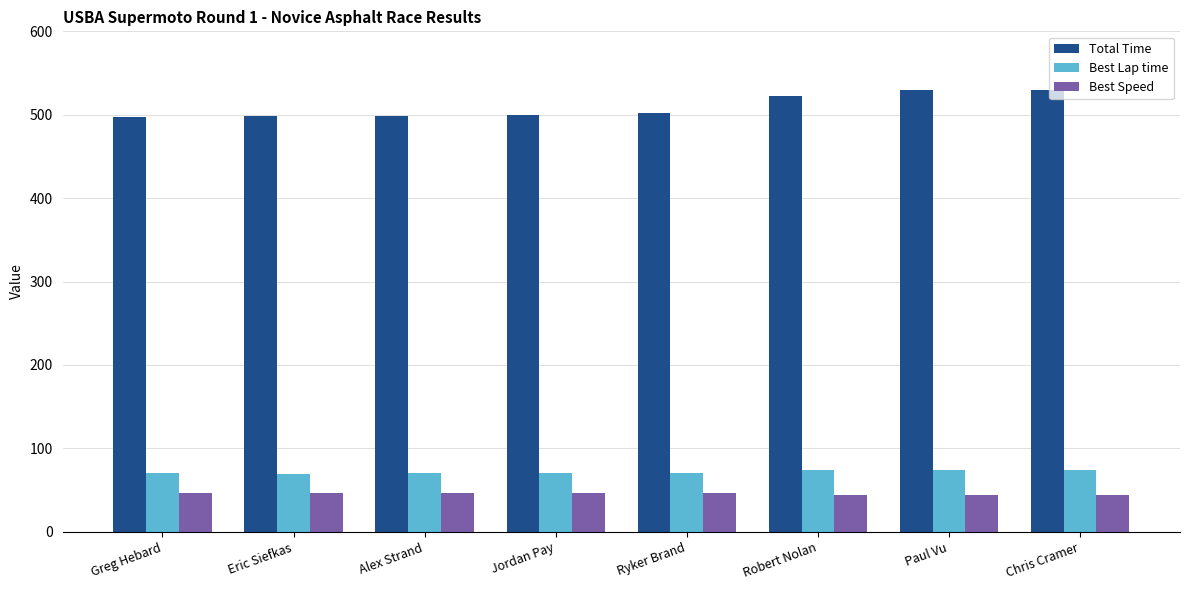

At how many categories does at least one series exceed 356?

8